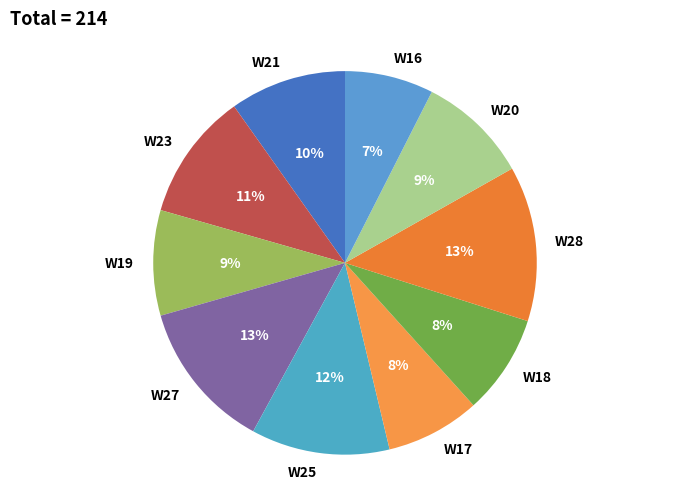

Is the sum of W25 and W27 greater than half?

No